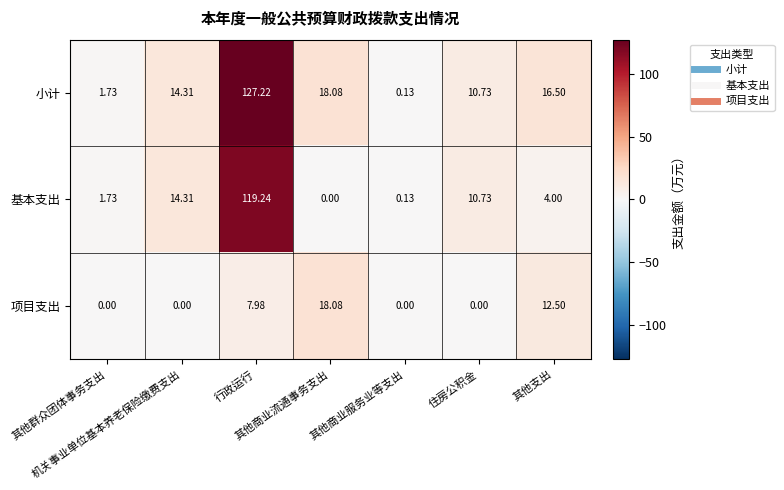

Which series has the largest total across all categories?

小计